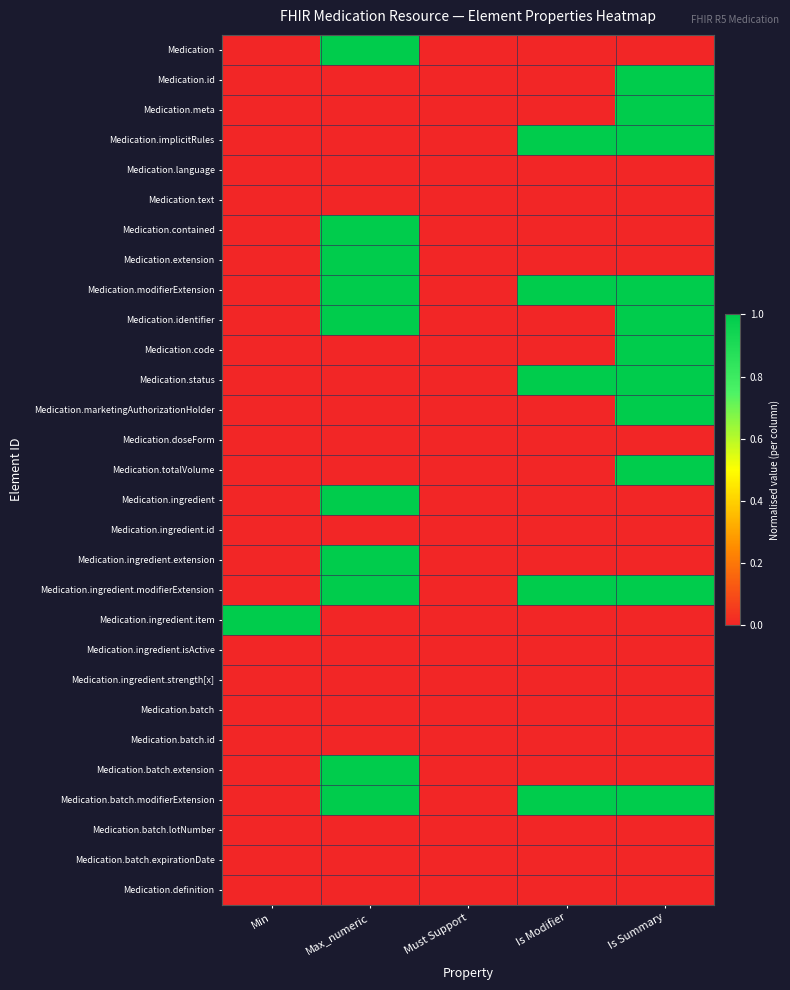

Which series has the largest range (max minus min)?

Medication